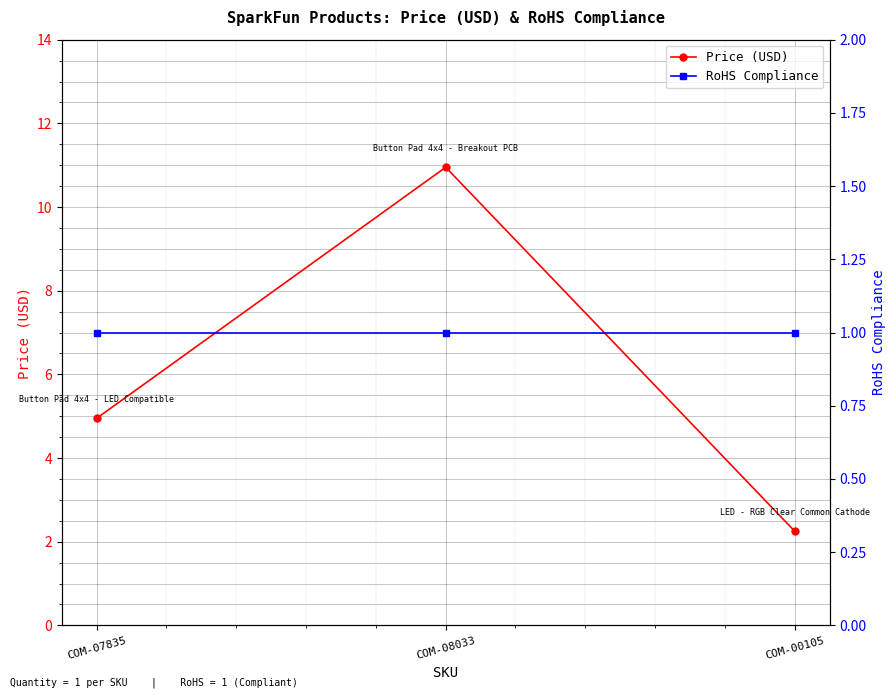

What is the sum of the Price (USD) values at COM-00105 and COM-07835?

7.2